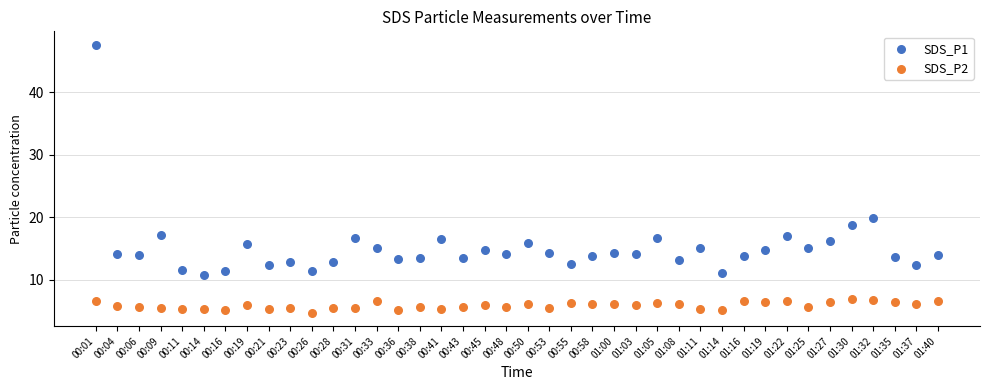

Across all data points, what is the range of Y values (max minus min)?

42.9